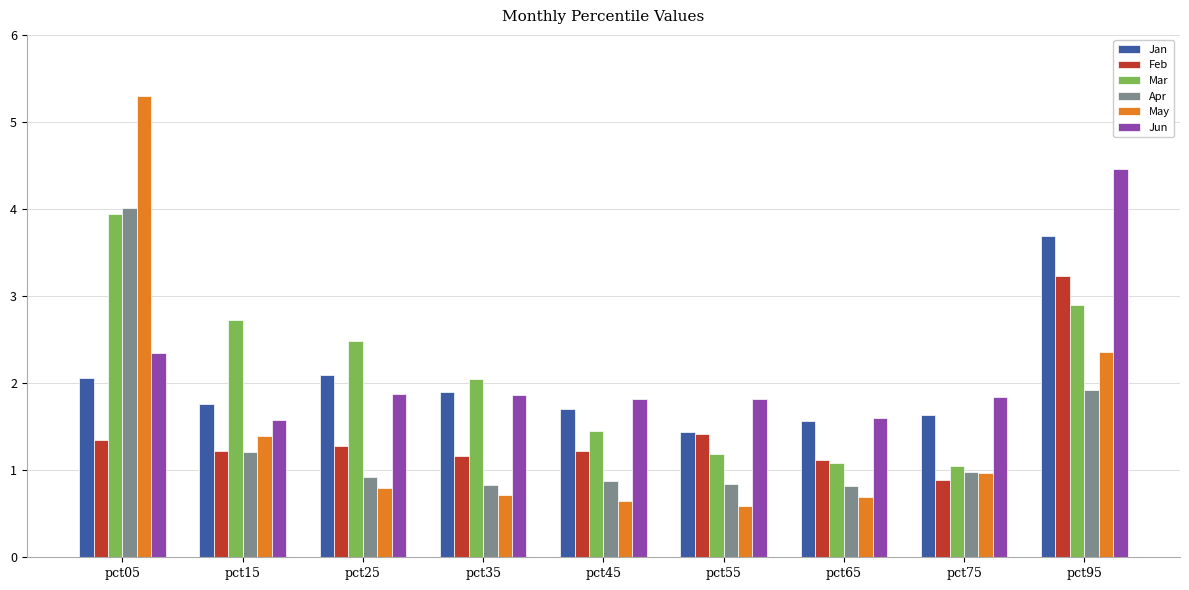

What is the difference between the maximum and minimum values in the Mar series?

2.9